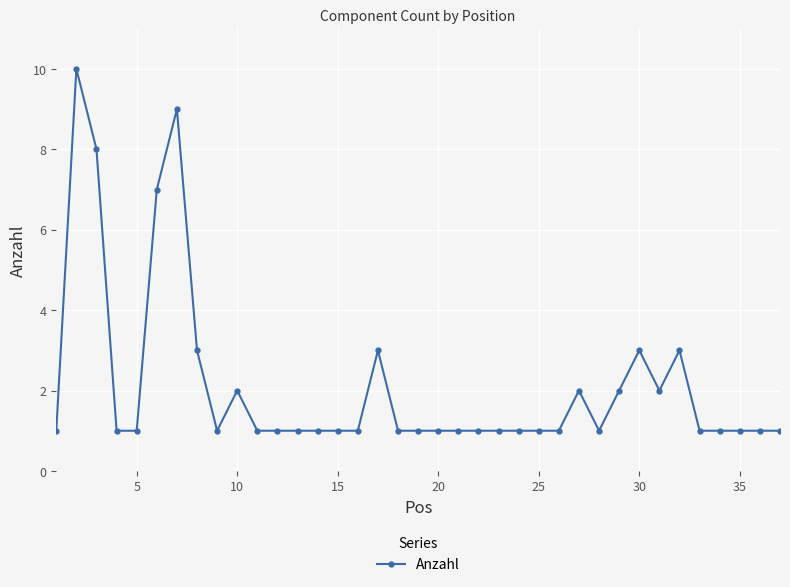

True or false: there are more than 1 points higher than both neighbors.

True